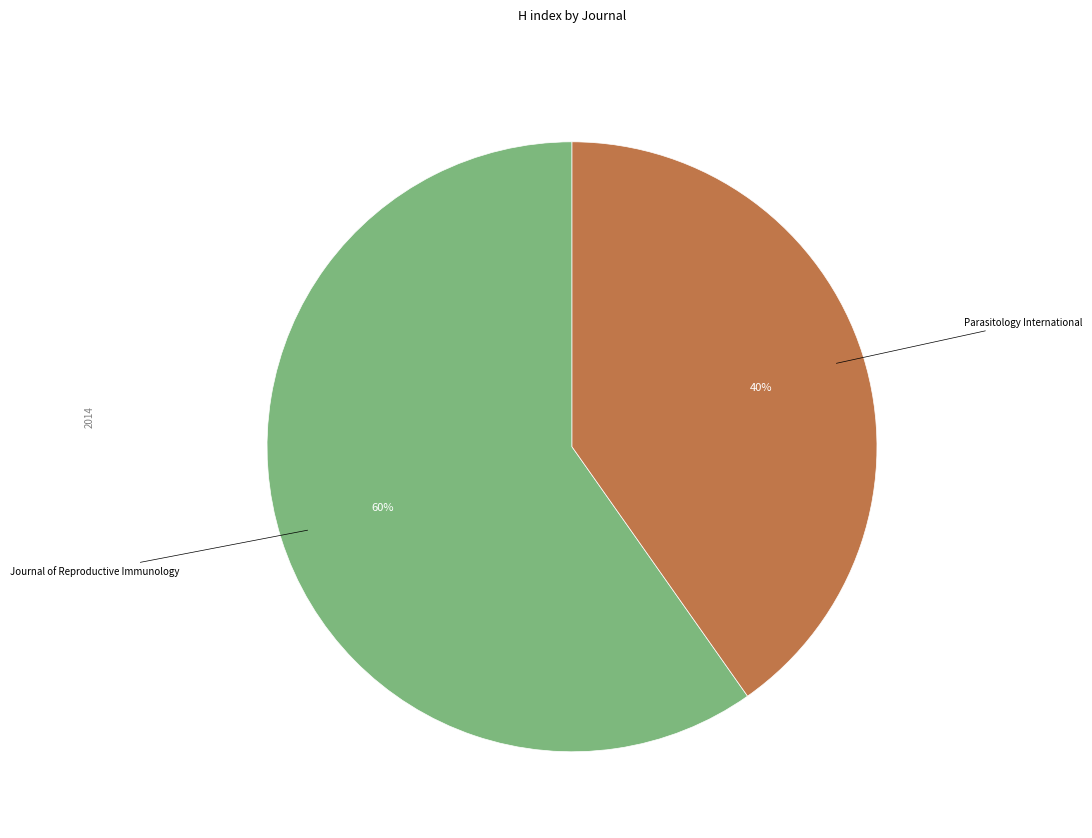

Is it true that Parasitology International is 40% of the pie?

True